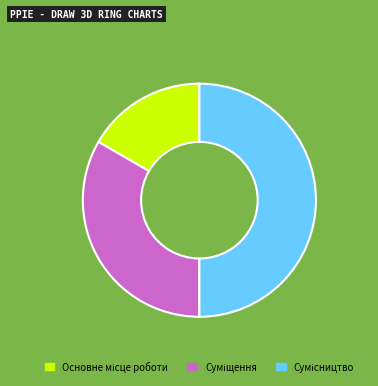

Do Основне місце роботи and Сумісництво together represent more than half of the pie?

Yes